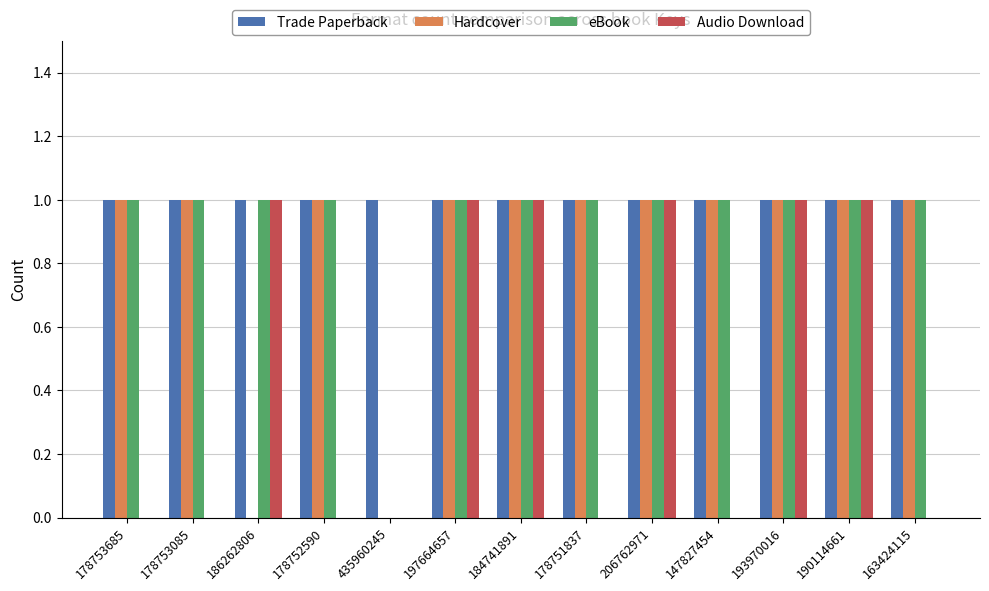

What is the maximum value for Audio Download?

1